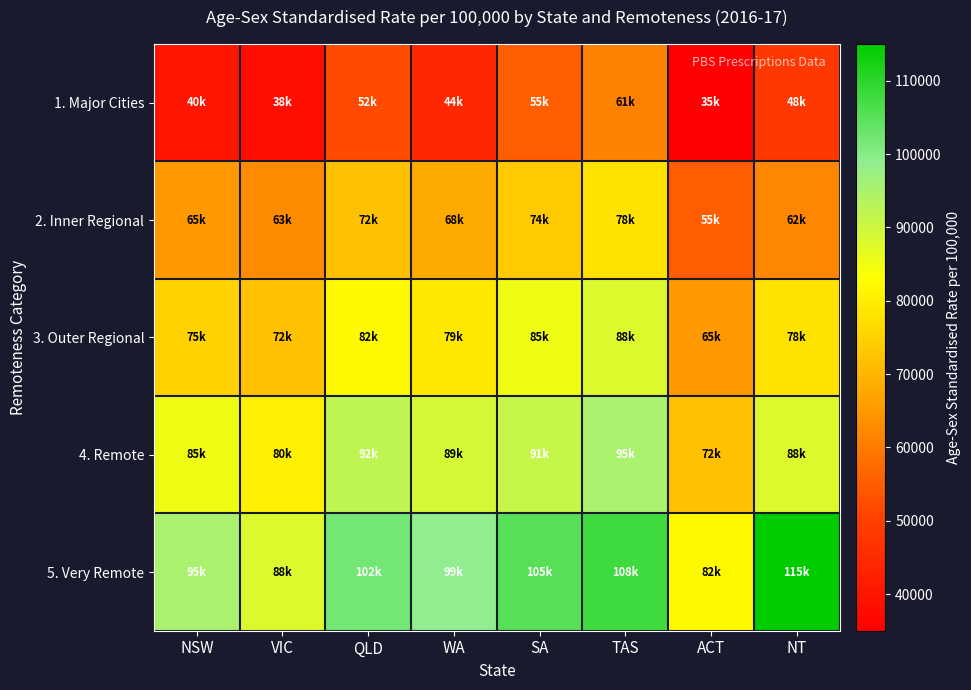

At how many categories does at least one series exceed 93313?

6